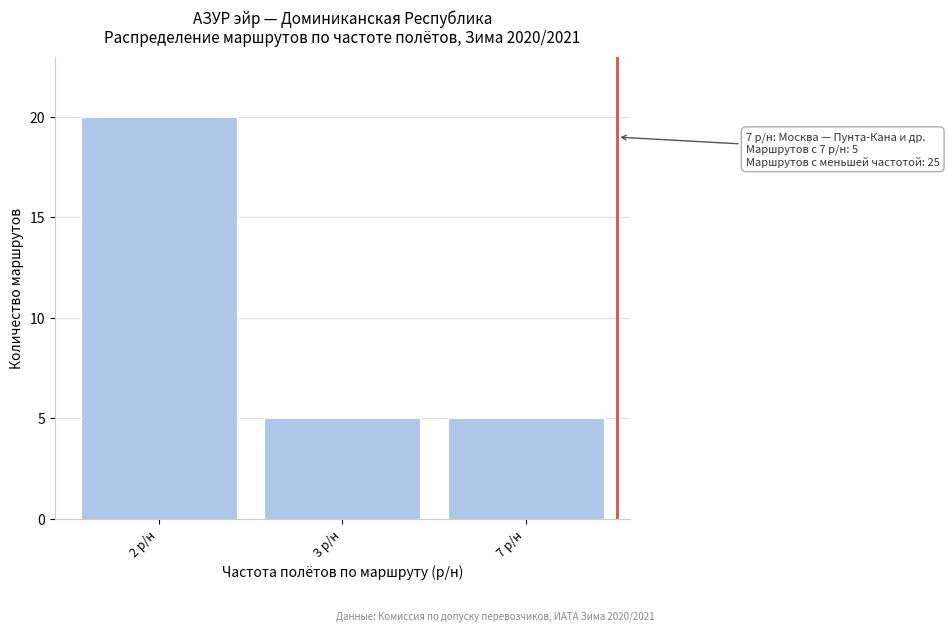

Reading left to right, extract all data points from this chart.

20	5	5